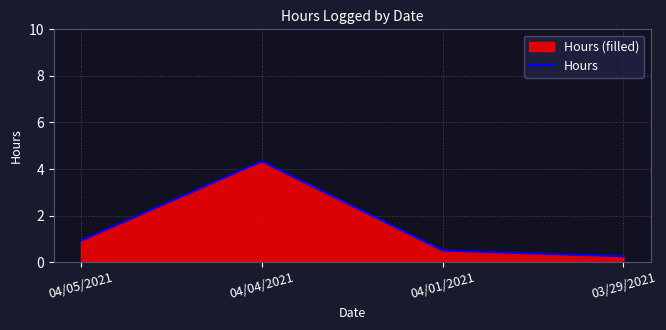

True or false: the data shows 0.4 at 03/29/2021.

False